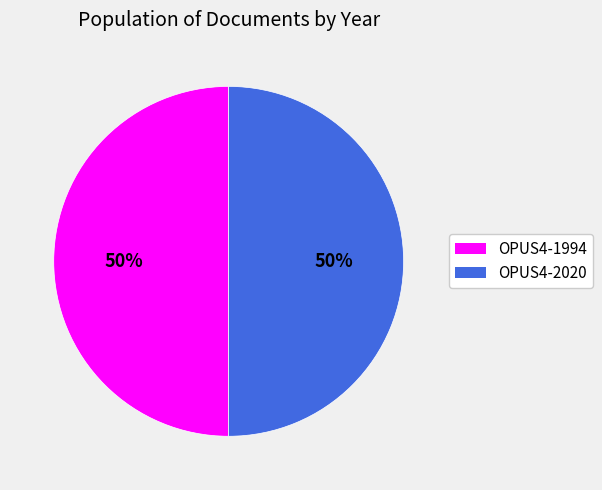

Is the sum of OPUS4-1994 and OPUS4-2020 greater than half?

Yes